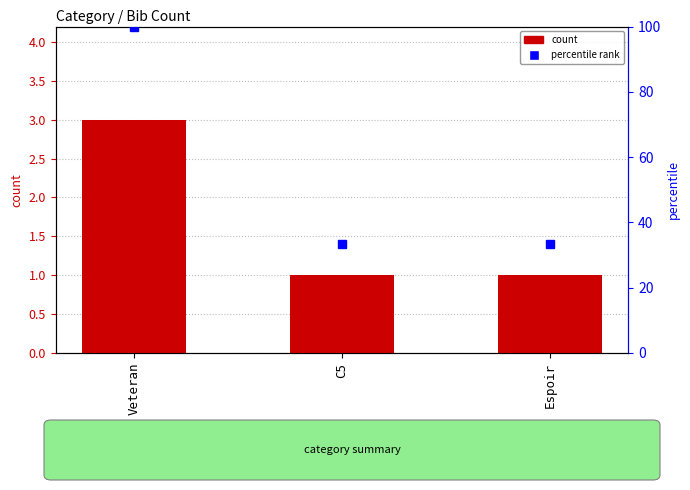

Which has a higher value, Espoir or C5?

Espoir